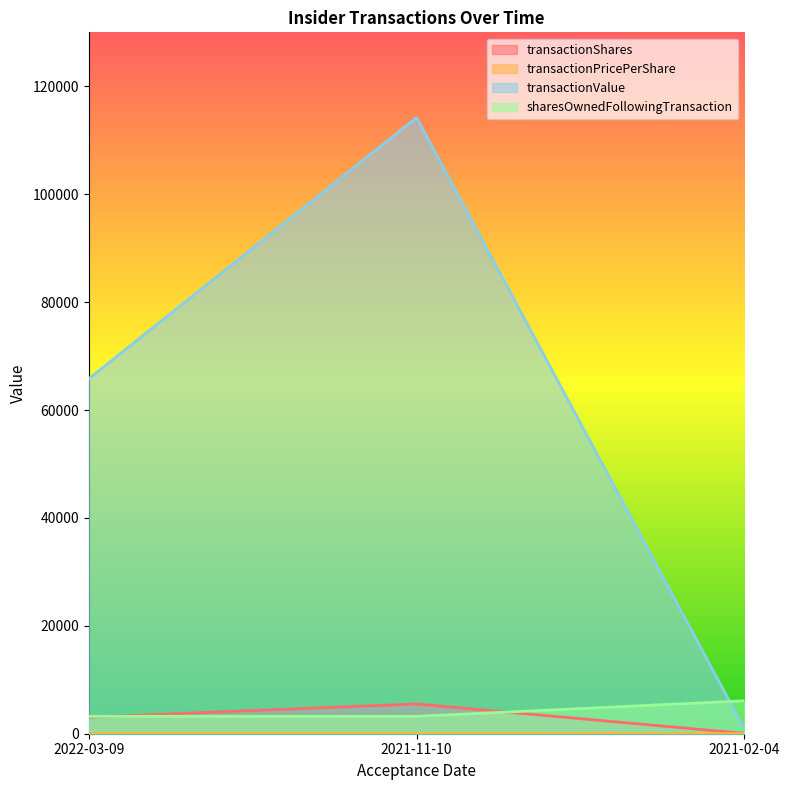

The transactionShares series shows 1276.9 at 2021-11-10. True or false?

False